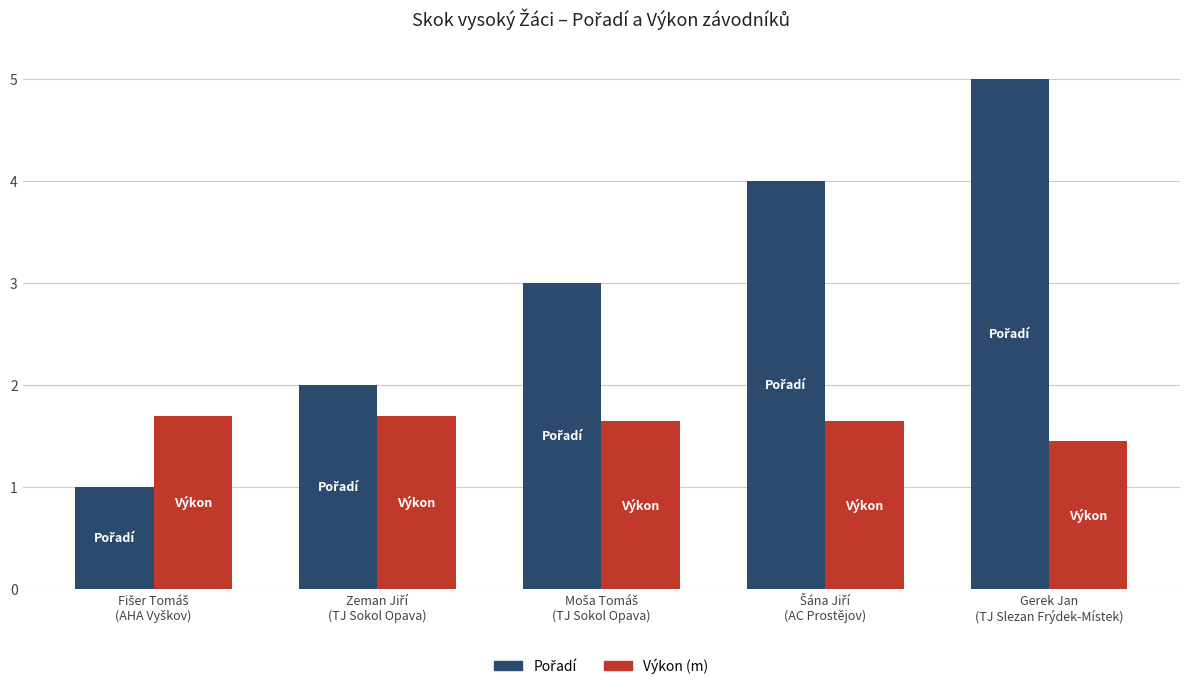

What is the average value of the Výkon (m) series?

1.6